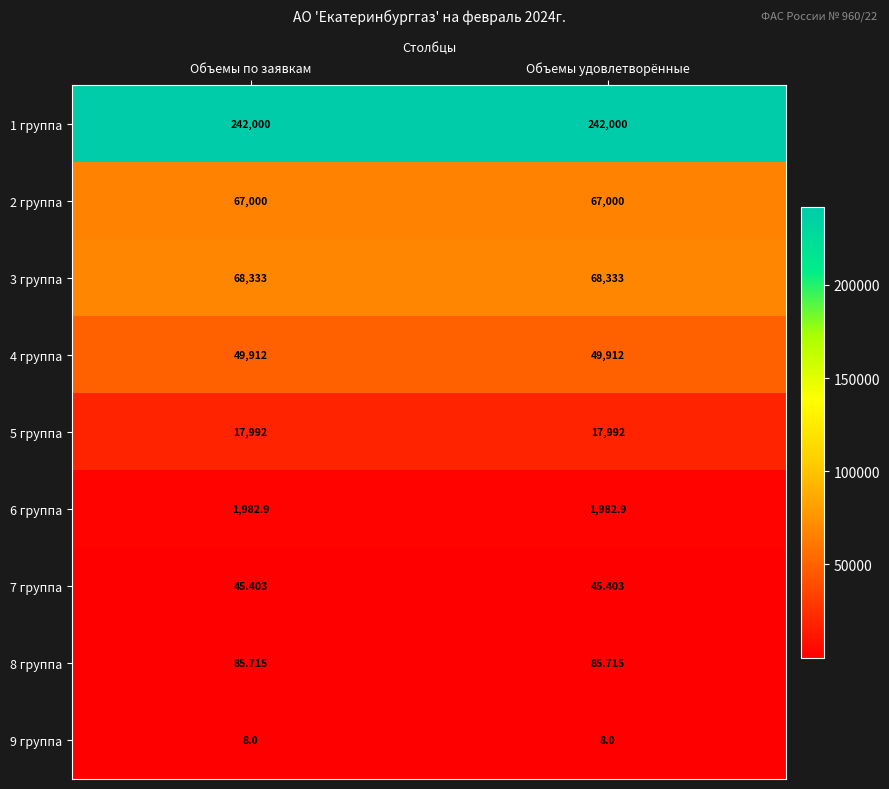

How many distinct data groups are displayed?

9